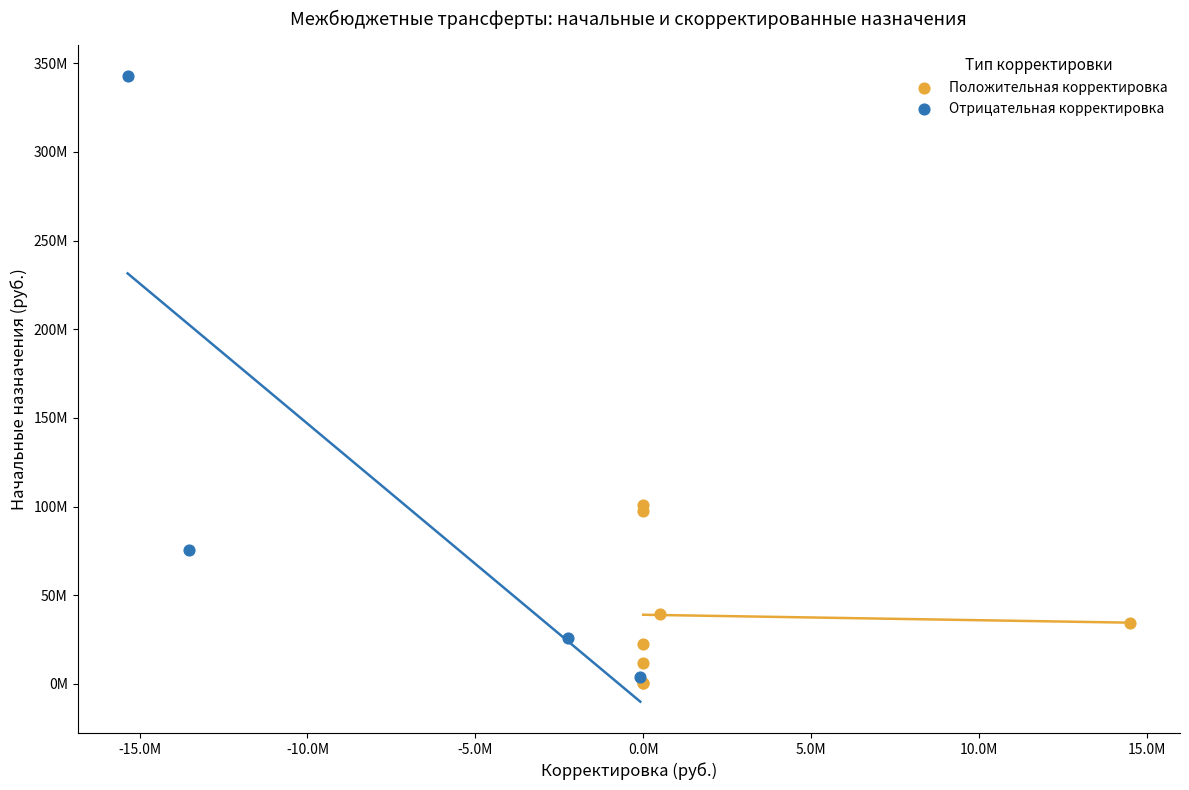

What are all the series names shown in the legend?

Положительная корректировка, Отрицательная корректировка